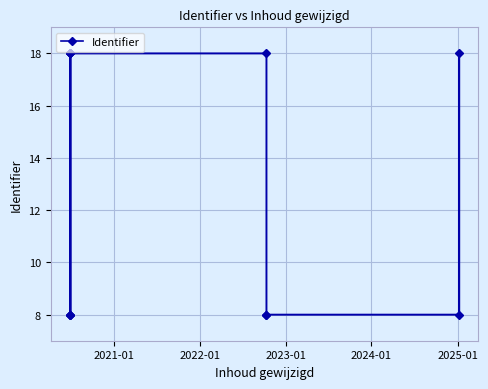

What is the sum of all values?

156.0